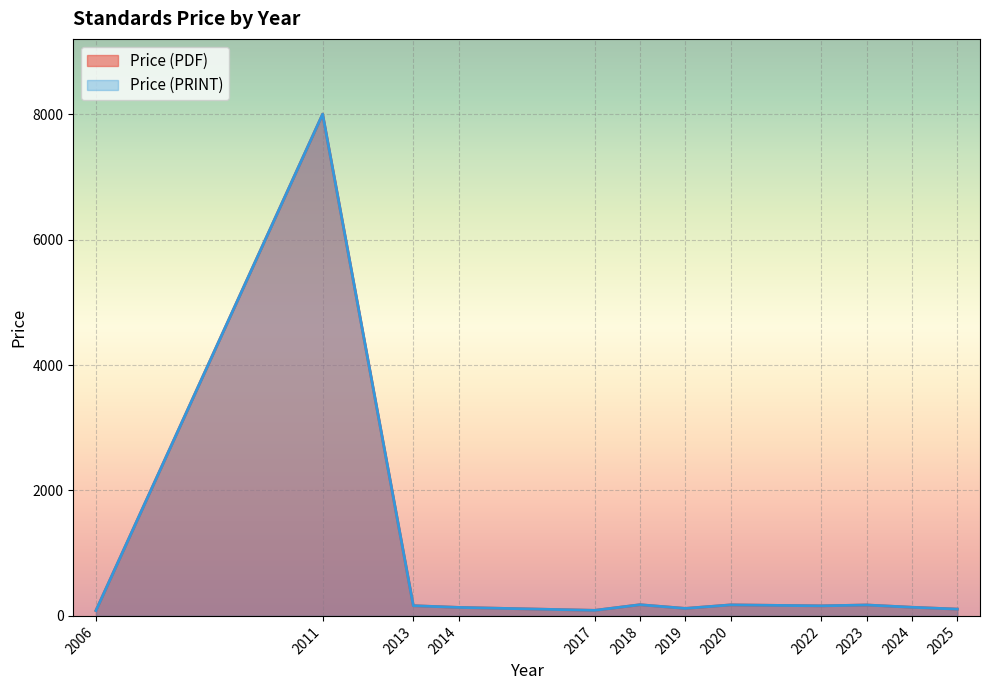

True or false: Price (PDF) and Price (PRINT) intersect in this chart.

False